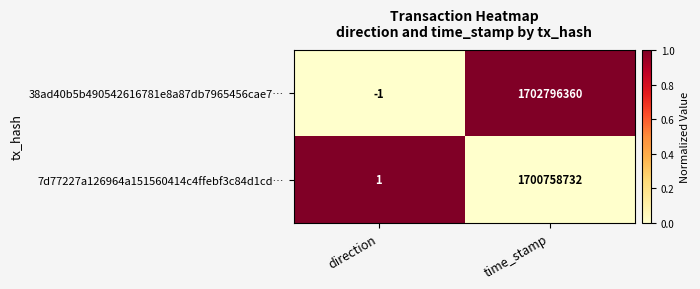

The value of 38ad40b5b490542616781e8a87db7965456cae7… at direction is -1. True or false?

True